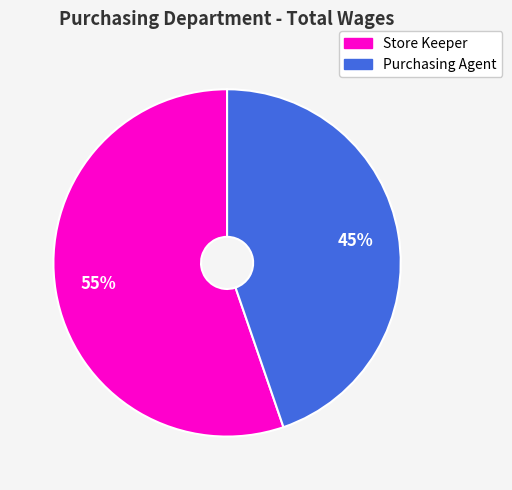

How many slices are in this pie chart?

2